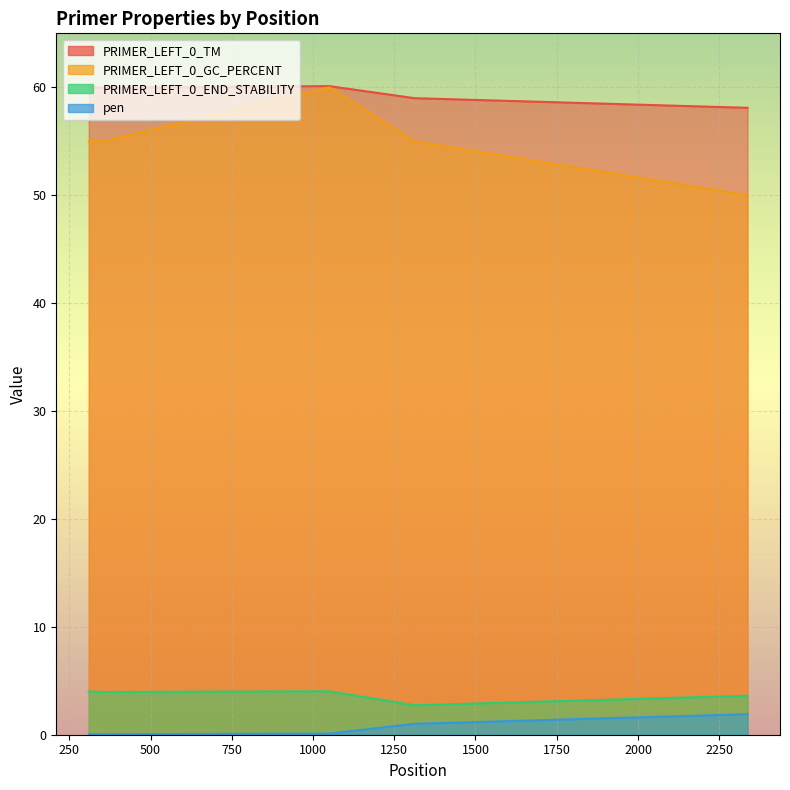

At which label is PRIMER_LEFT_0_GC_PERCENT closest to 55?

310